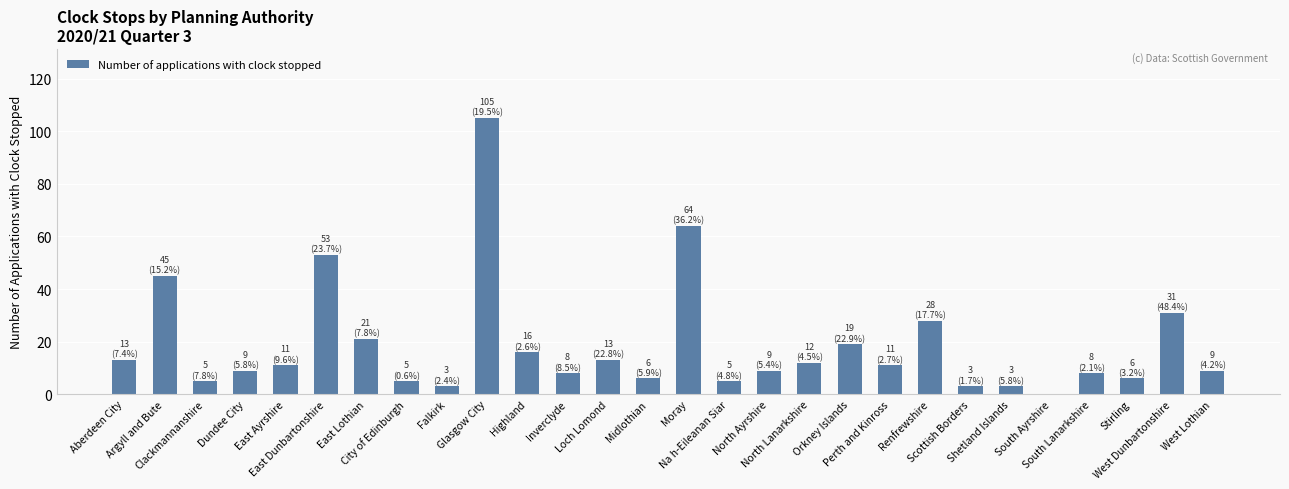

What is the greatest value displayed?

105